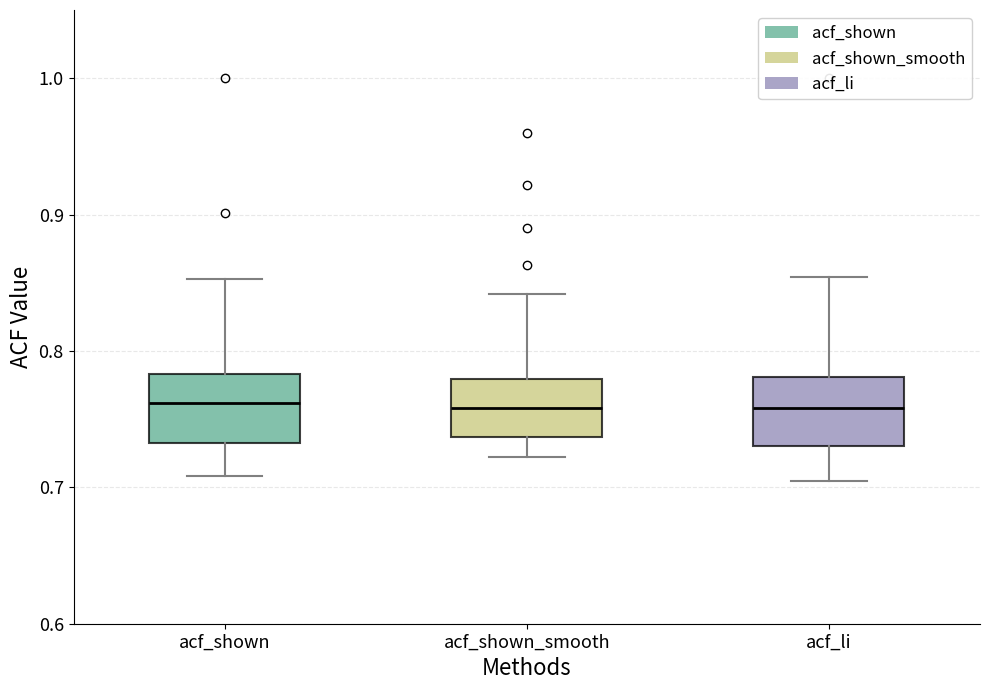

Reading left to right, read every box against the y-axis: the position of its median line, the range the box covers, and the ends of its whiskers. The values are not printed on the chart, so give them approximately, as read against the axis.

acf_shown: median 0.76, box 0.73 to 0.78, whiskers 0.71 to 0.85
acf_shown_smooth: median 0.76, box 0.74 to 0.78, whiskers 0.72 to 0.84
acf_li: median 0.76, box 0.73 to 0.78, whiskers 0.71 to 0.85